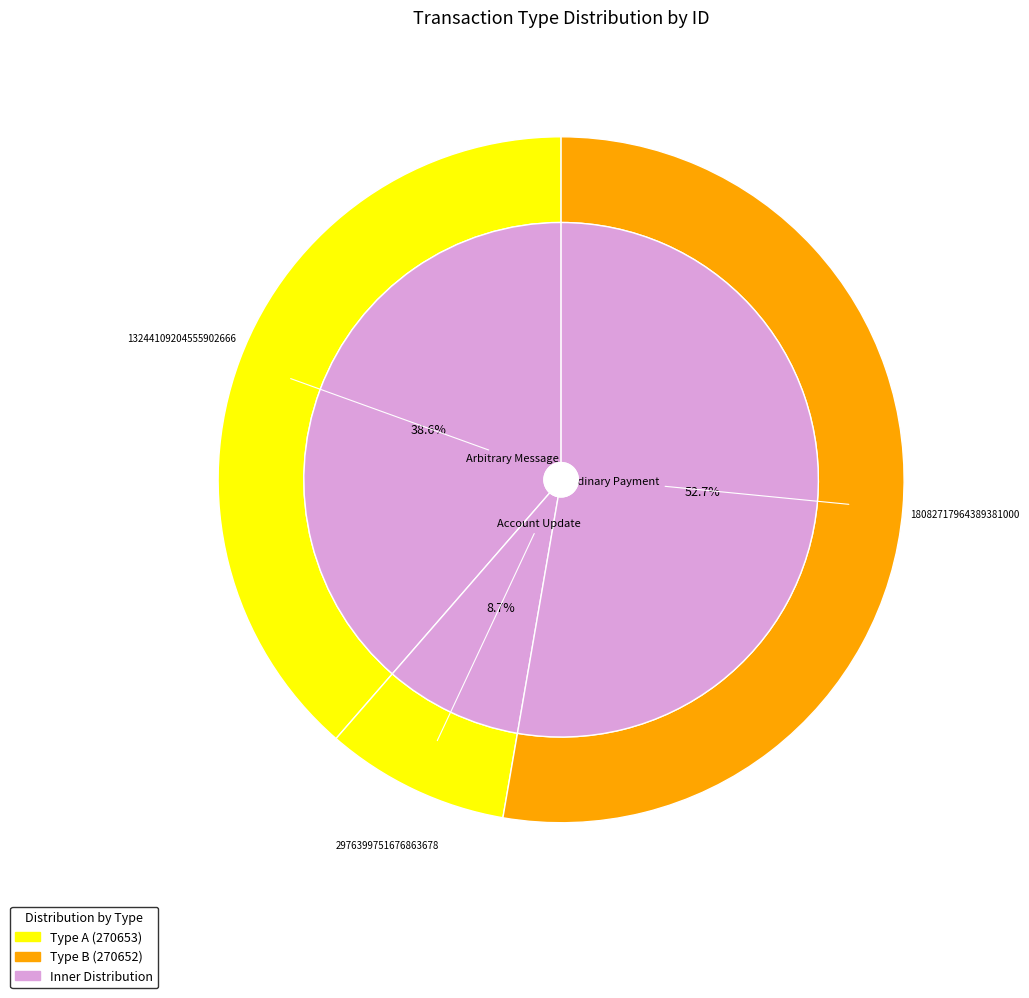

To the nearest percent, what portion does Account Update represent?

9%